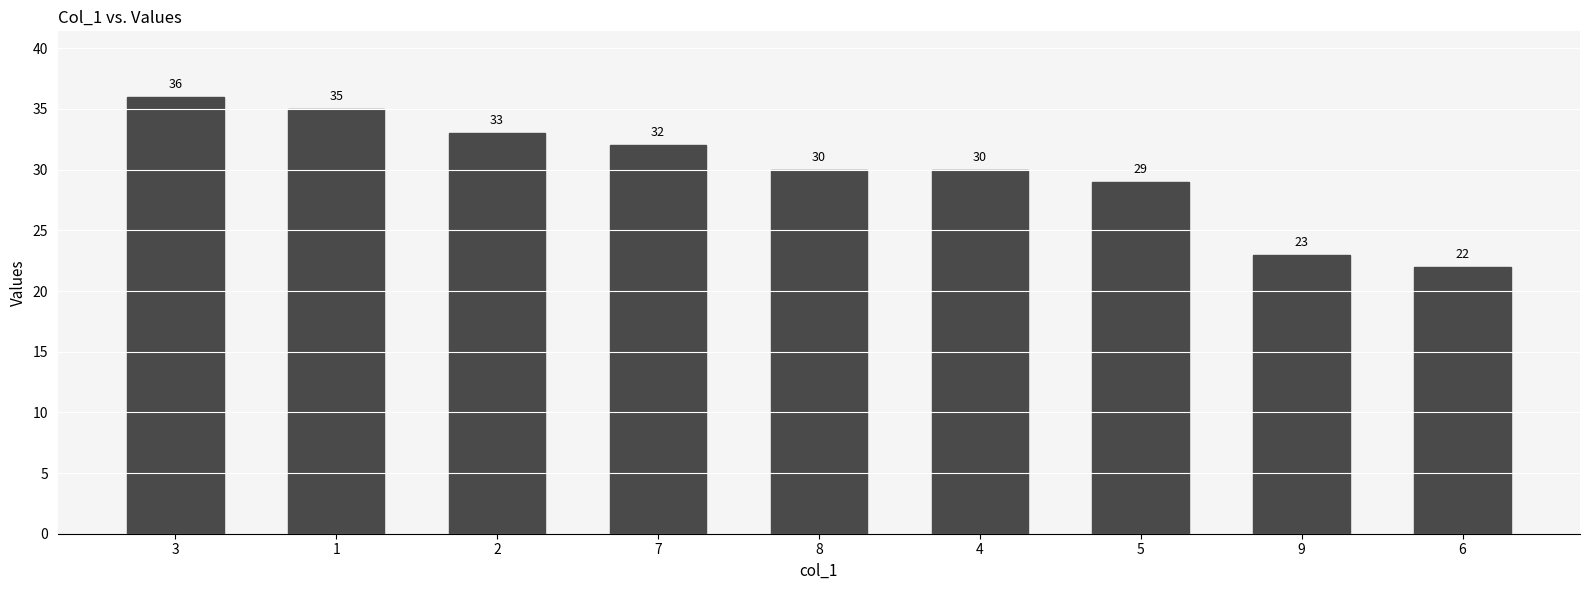

What is the difference between the maximum and minimum values?

14